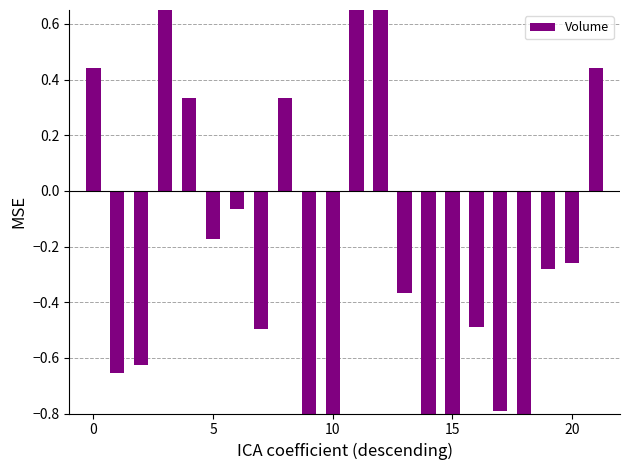

Which has a higher value, 21 or 17?

21